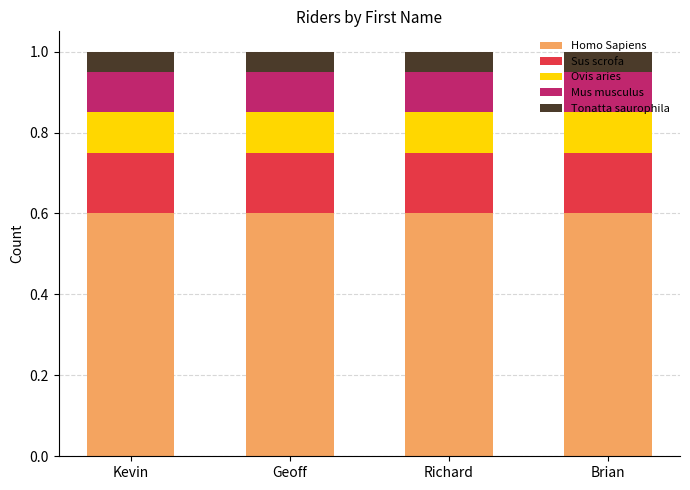

The value of Homo Sapiens at Richard is 0.6. True or false?

True